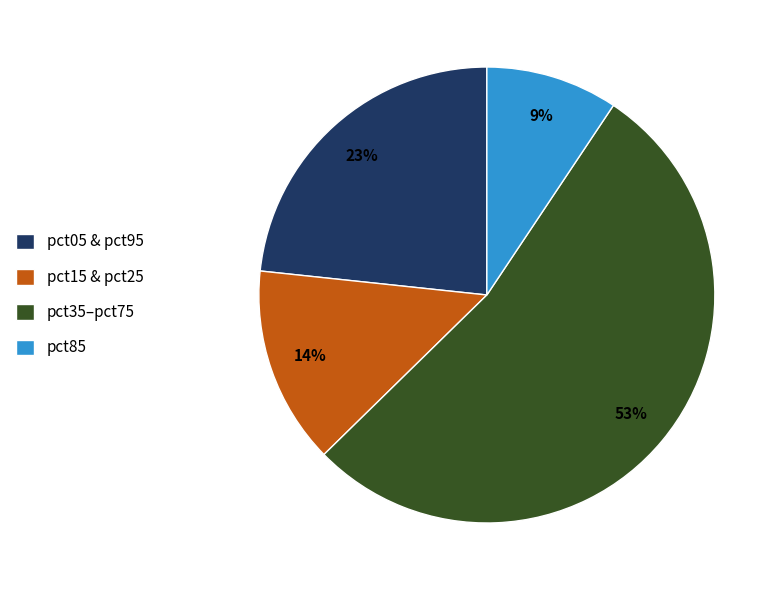

Is there any slice that represents more than half of the pie?

Yes